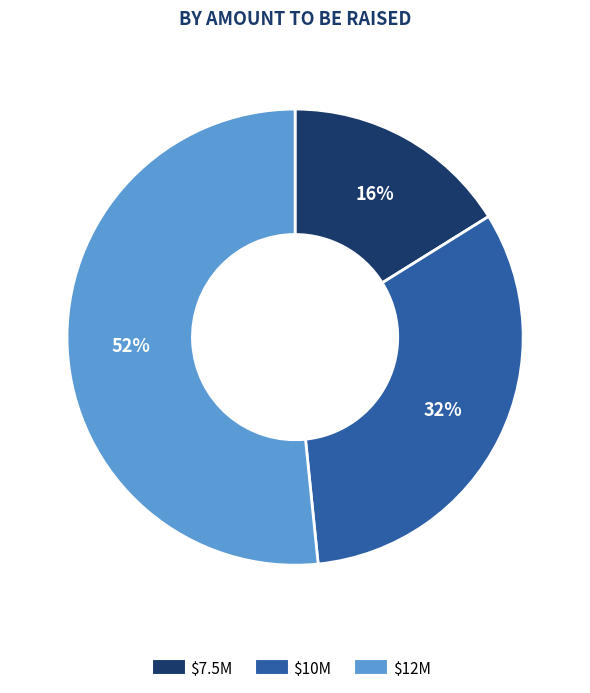

To the nearest percent, what is the average slice percentage?

33%